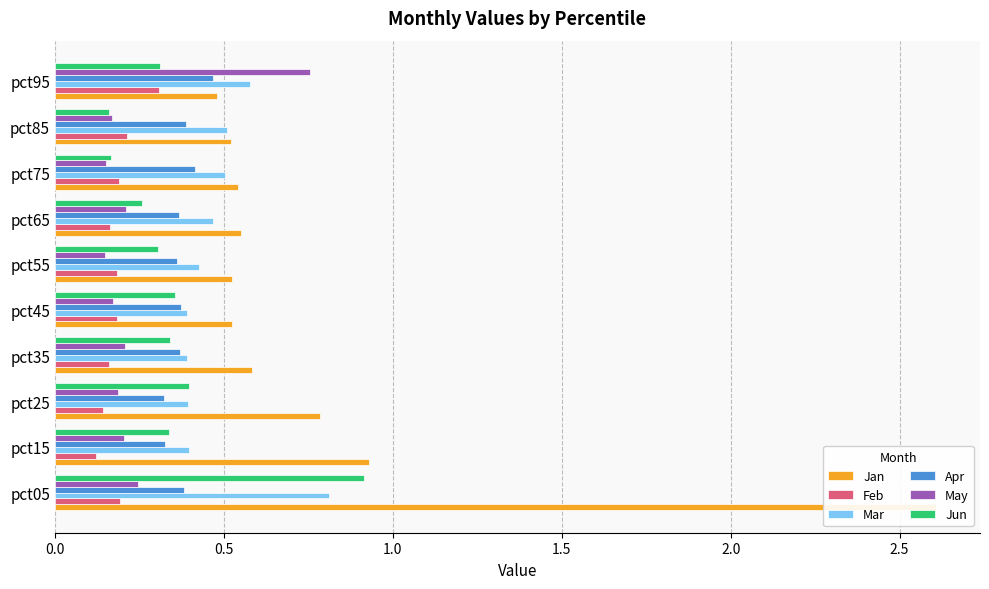

What are all the series names shown in the legend?

Jan, Feb, Mar, Apr, May, Jun